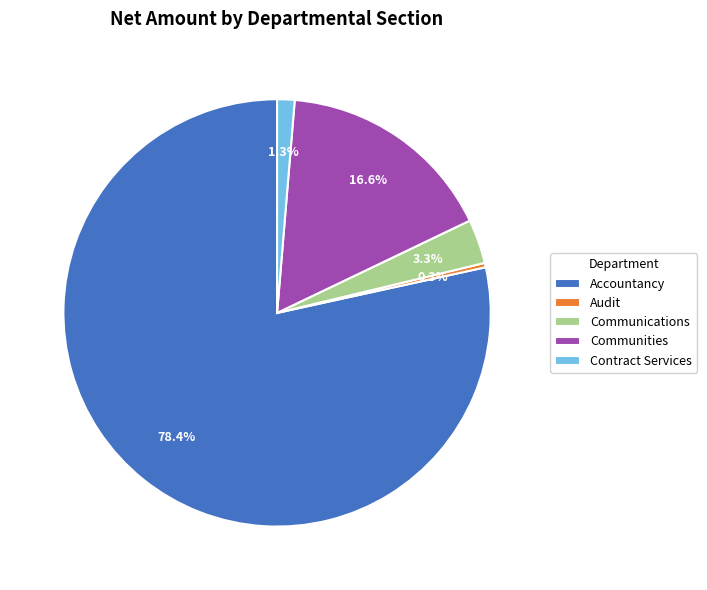

How many slices are in this pie chart?

5